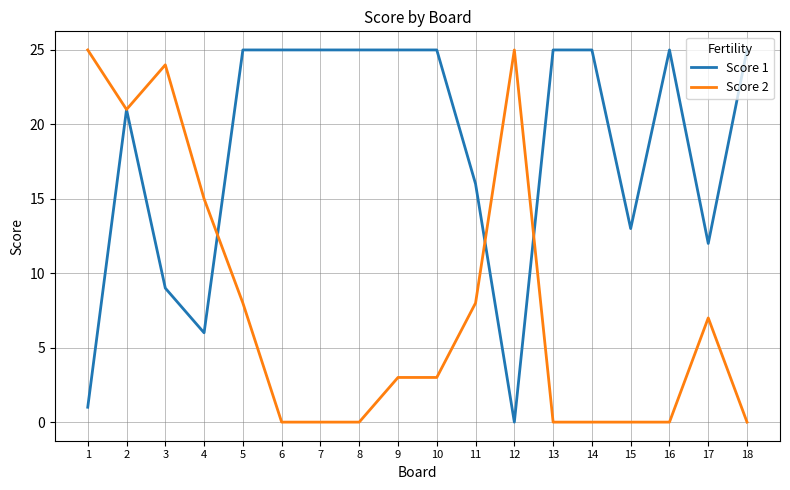

What is the difference between the Score 2 values at 18 and 4?

15